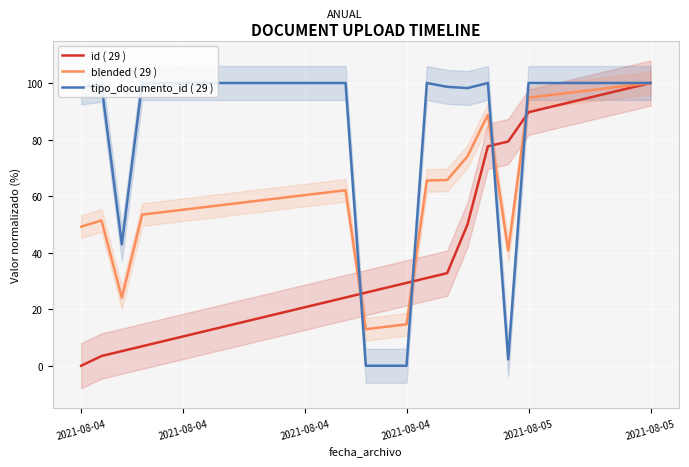

Where is blended ( 29 ) nearest to the value 56?

6